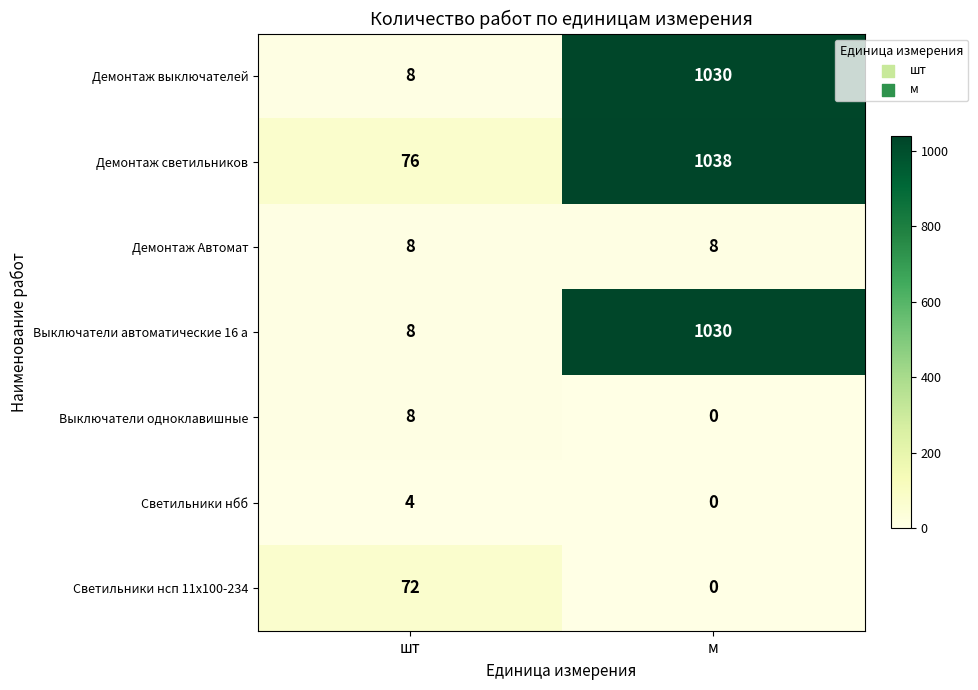

At how many categories does at least one series exceed 80?

1